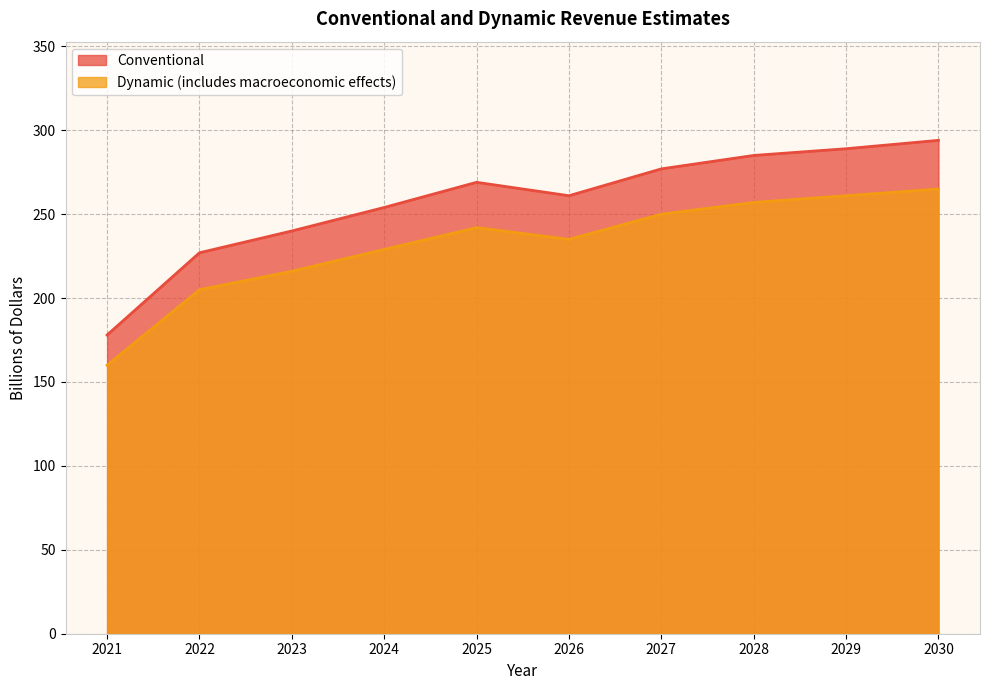

How many values in the Conventional series are below 269?

5